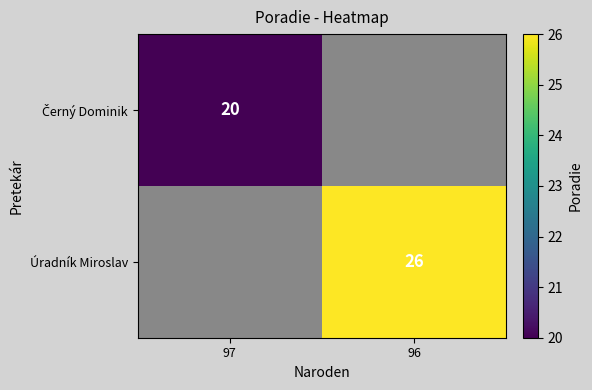

The value of Úradník Miroslav at 96 is 26. True or false?

True